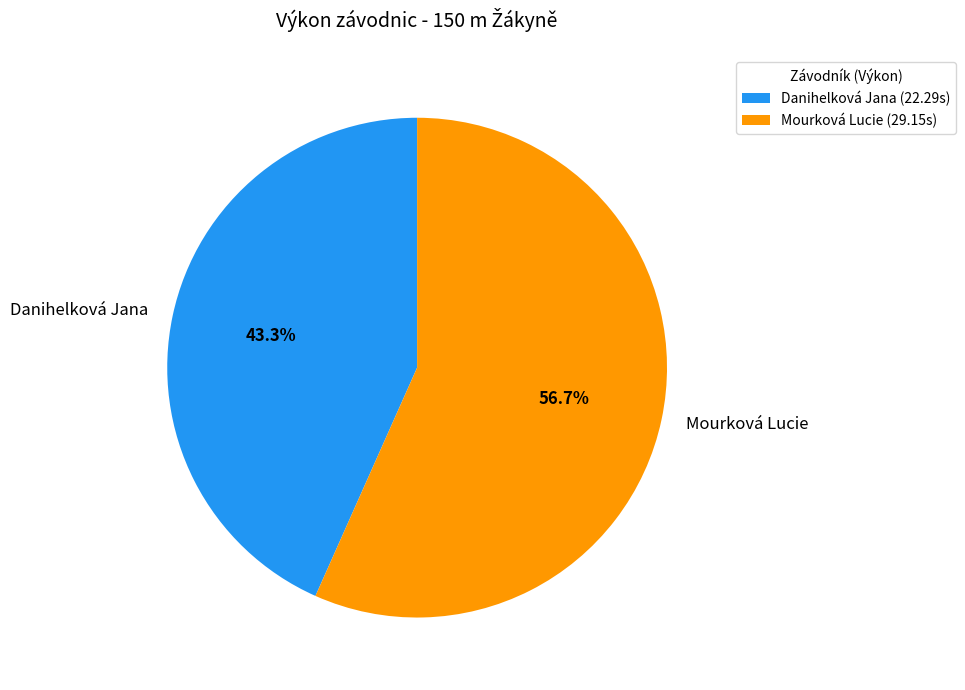

True or false: Danihelková Jana accounts for 29% of the total.

False